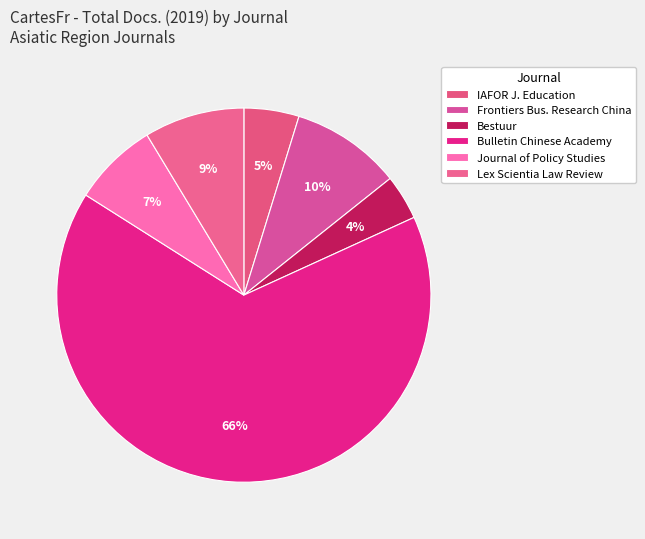

To the nearest percent, what is the average slice percentage?

17%